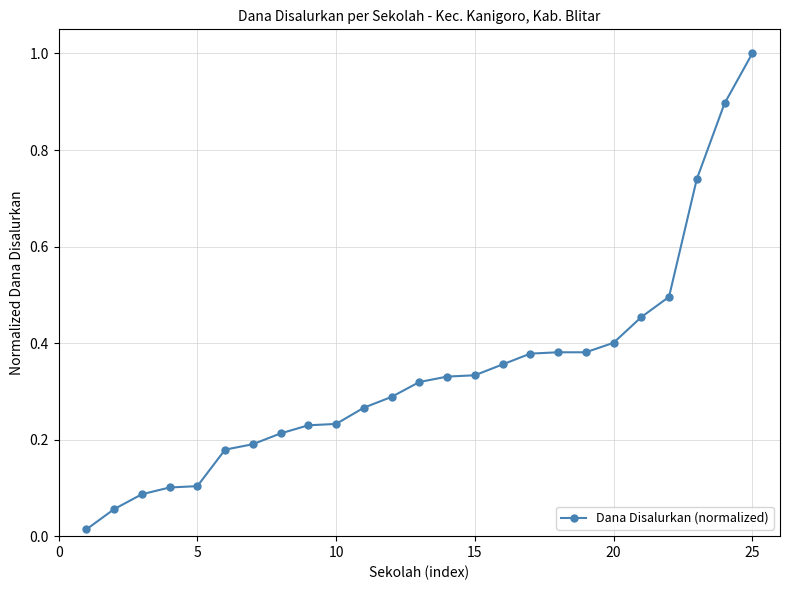

What is the sum of all values?

8.4